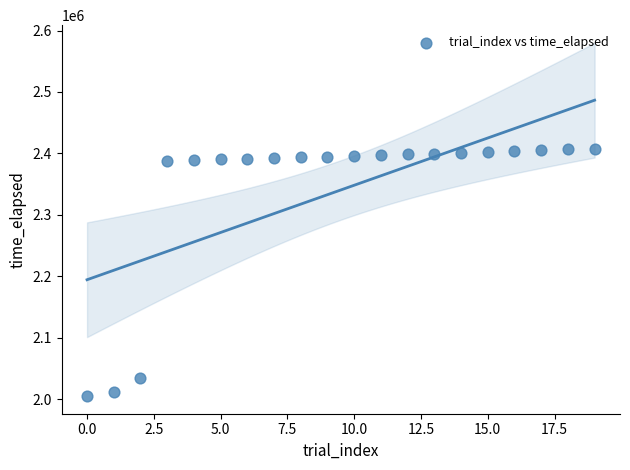

What Y value in the scatter plot is closest to 2206155?

2035043